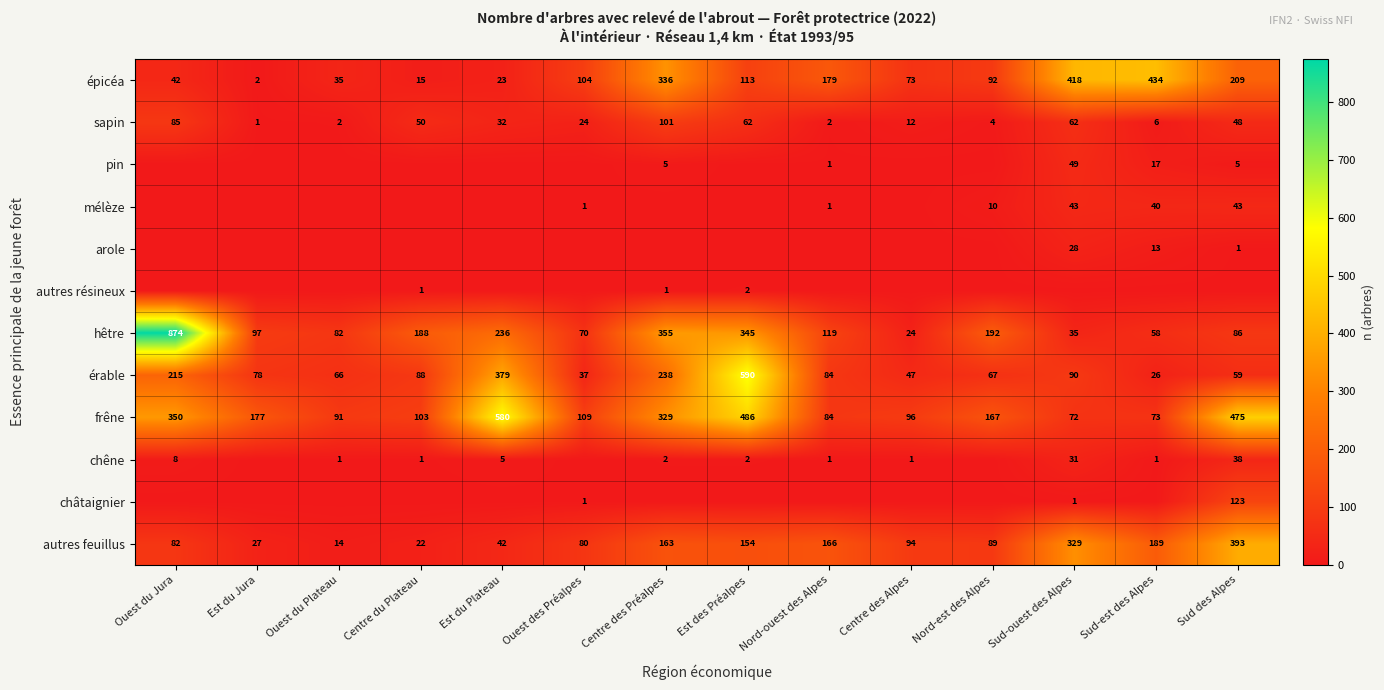

At which label does hêtre first exceed 119?

Ouest du Jura